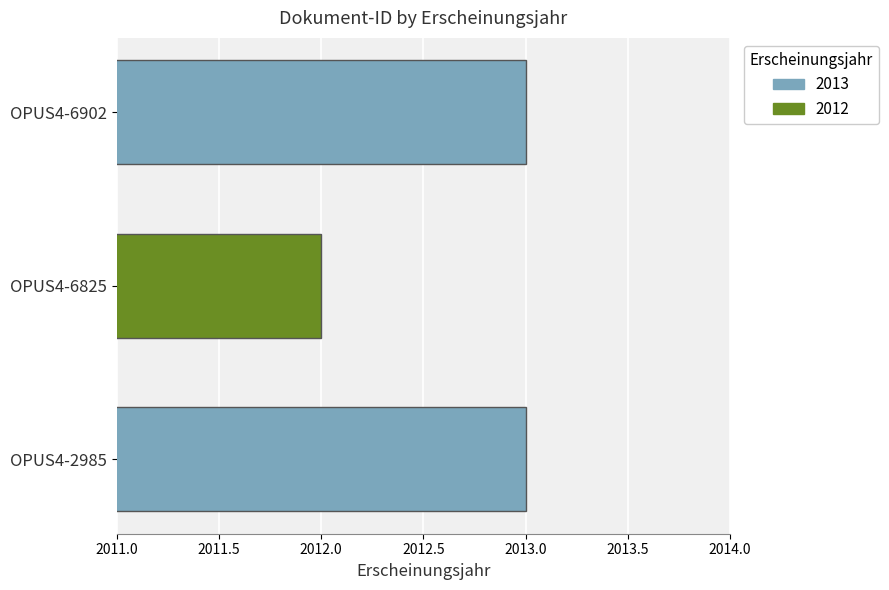

Approximately how many times larger is the value at OPUS4-6902 compared to OPUS4-2985?

1.0